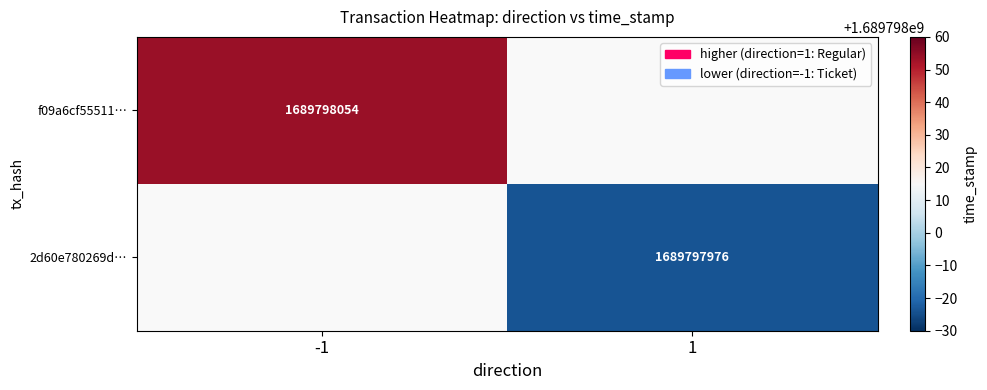

Is the value of 2d60e780269d… at 1 greater than the value of f09a6cf55511… at -1?

No